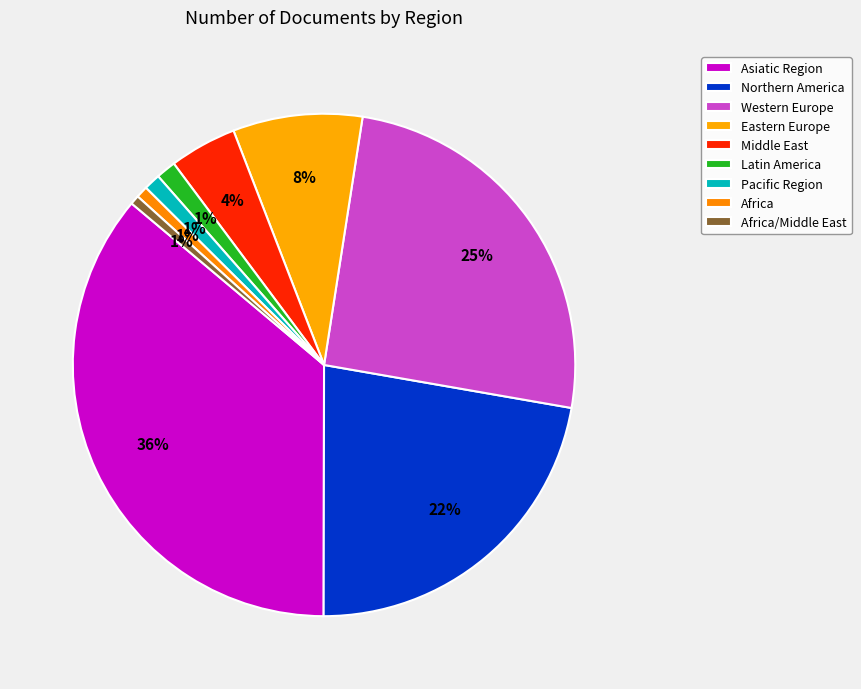

How many slices are in this pie chart?

9